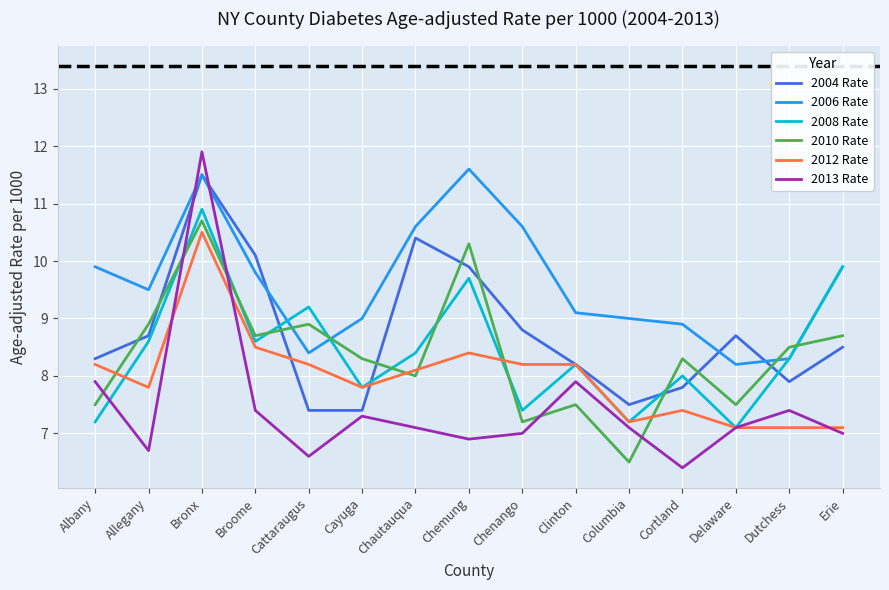

How many distinct data groups are displayed?

6